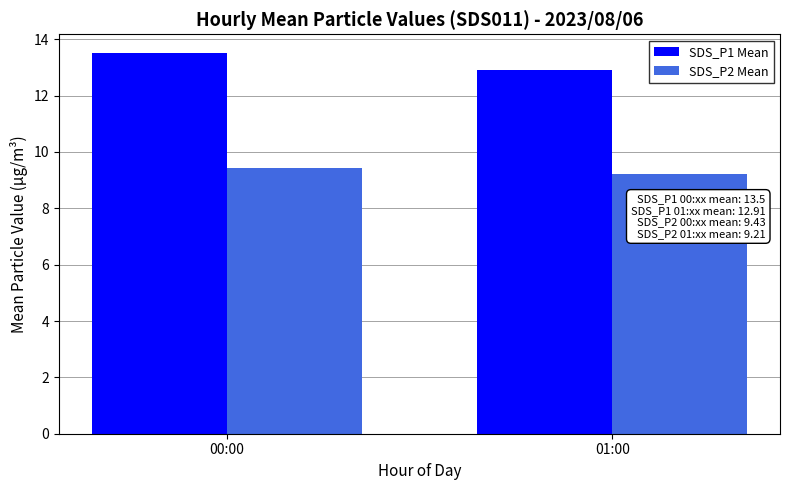

Reading left to right, extract all data points from this chart.

SDS_P1 Mean: 00:00=13.5	01:00=12.9
SDS_P2 Mean: 00:00=9.4	01:00=9.2